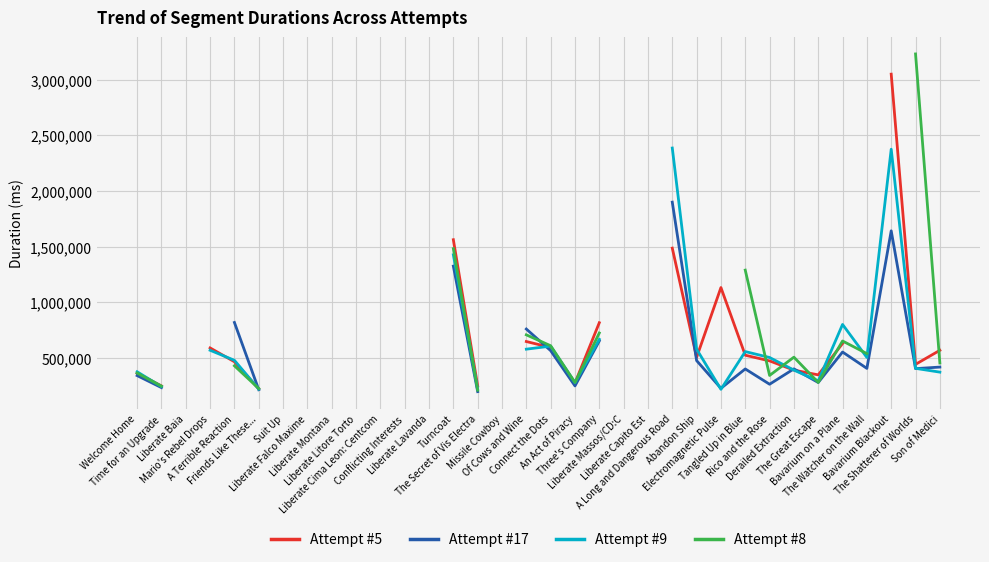

What is the lowest value of the Attempt #17 series?

199440.0